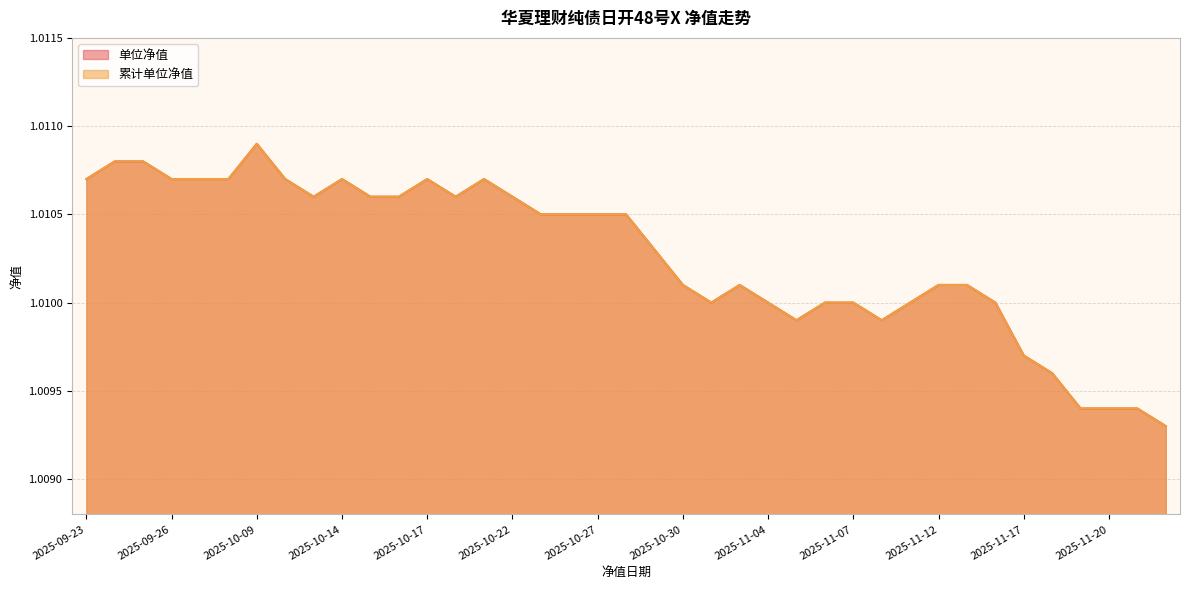

True or false: 累计单位净值 and 单位净值 intersect in this chart.

False